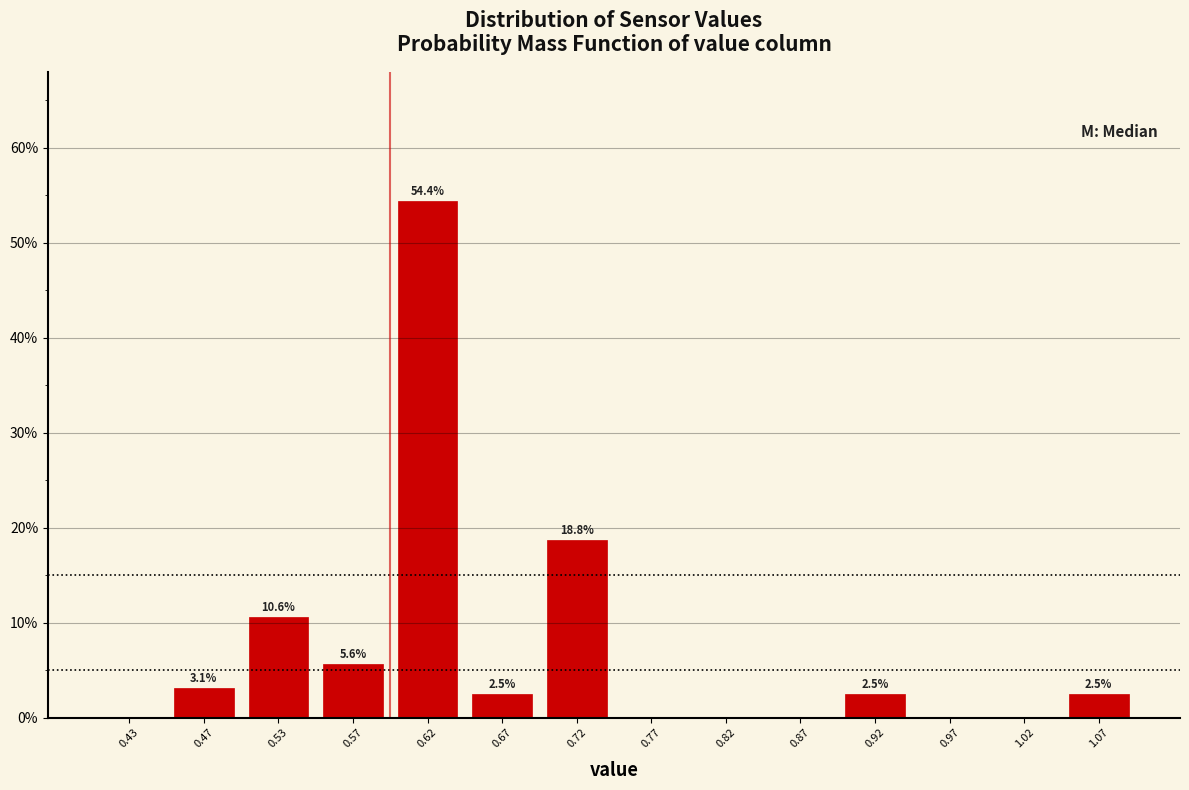

Over which range of the x-axis is the bar tallest?

0.60 to 0.65